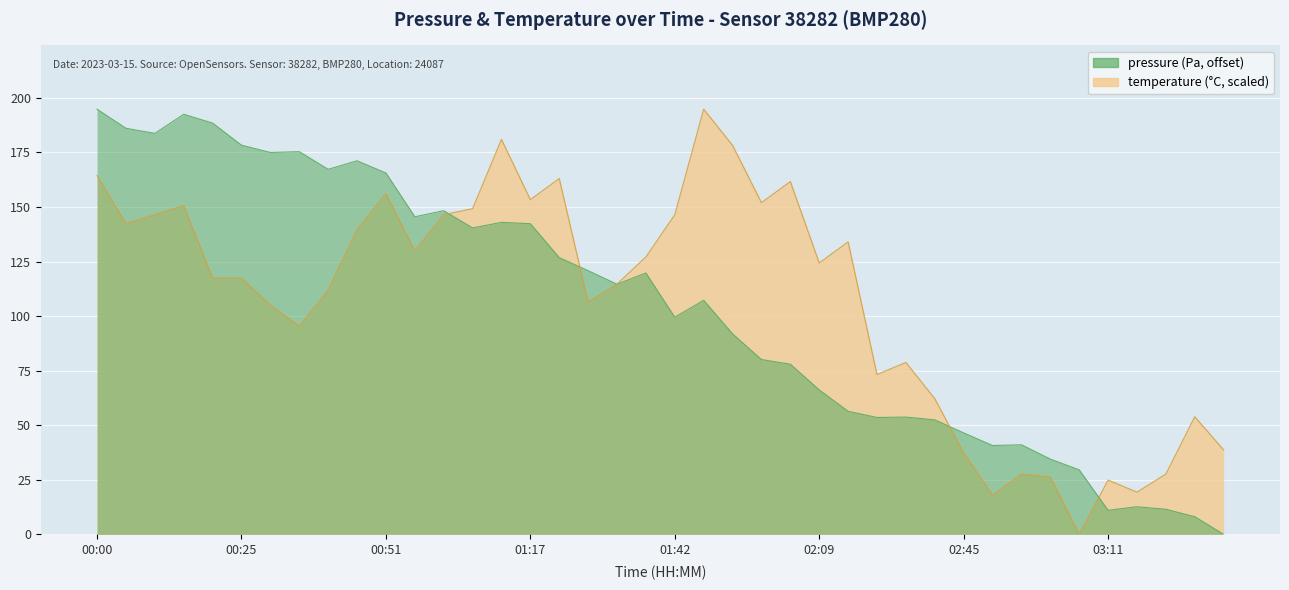

Reading left to right, list all the values displayed in this chart.

pressure: 00:00=194.8	00:05=186.1	00:10=183.8	00:15=192.5	00:20=188.5	00:25=178.3	00:31=175.0	00:36=175.4	00:41=167.3	00:46=171.2	00:51=165.6	00:56=145.5	01:01=148.3	01:06=140.4	01:11=143.0	01:17=142.4	01:22=126.8	01:27=120.8	01:32=114.6	01:37=119.8	01:42=99.5	01:47=107.3	01:52=91.9	01:57=80.1	02:03=78.0	02:09=66.2	02:14=56.4	02:30=53.6	02:35=53.8	02:40=52.5	02:45=46.5	02:50=40.7	02:55=41.1	03:01=34.5	03:06=29.6	03:11=11.0	03:16=12.7	03:21=11.5	03:26=8.1	03:31=0.0
temperature: 00:00=164.4	00:05=142.3	00:10=146.5	00:15=150.6	00:20=117.5	00:25=117.5	00:31=105.0	00:36=95.3	00:41=111.9	00:46=139.6	00:51=156.1	00:56=129.9	01:01=146.5	01:06=149.2	01:11=181.0	01:17=153.4	01:22=163.1	01:27=106.4	01:32=114.7	01:37=127.1	01:42=146.5	01:47=194.8	01:52=178.3	01:57=152.0	02:03=161.7	02:09=124.4	02:14=134.0	02:30=73.2	02:35=78.8	02:40=62.2	02:45=37.3	02:50=18.0	02:55=27.6	03:01=26.3	03:06=0.0	03:11=24.9	03:16=19.3	03:21=27.6	03:26=53.9	03:31=38.7